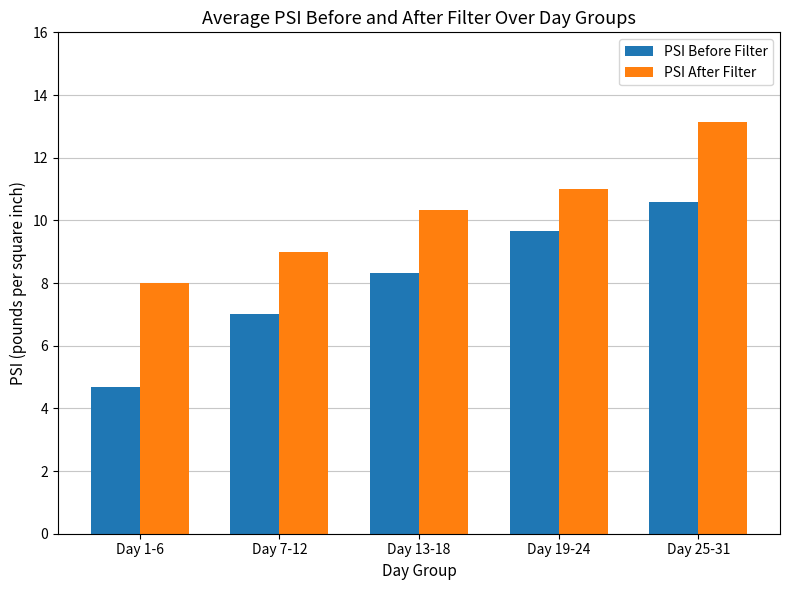

At which category is the sum across all series the highest?

Day 25-31